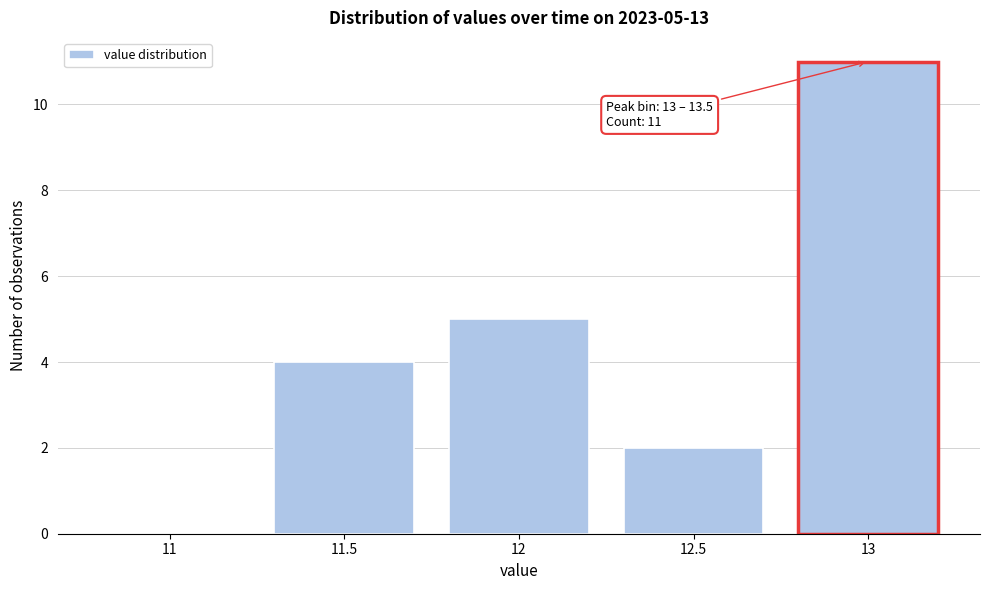

Reading left to right, transcribe all the data shown in this chart.

11=0	11.5=4	12=5	12.5=2	13=11